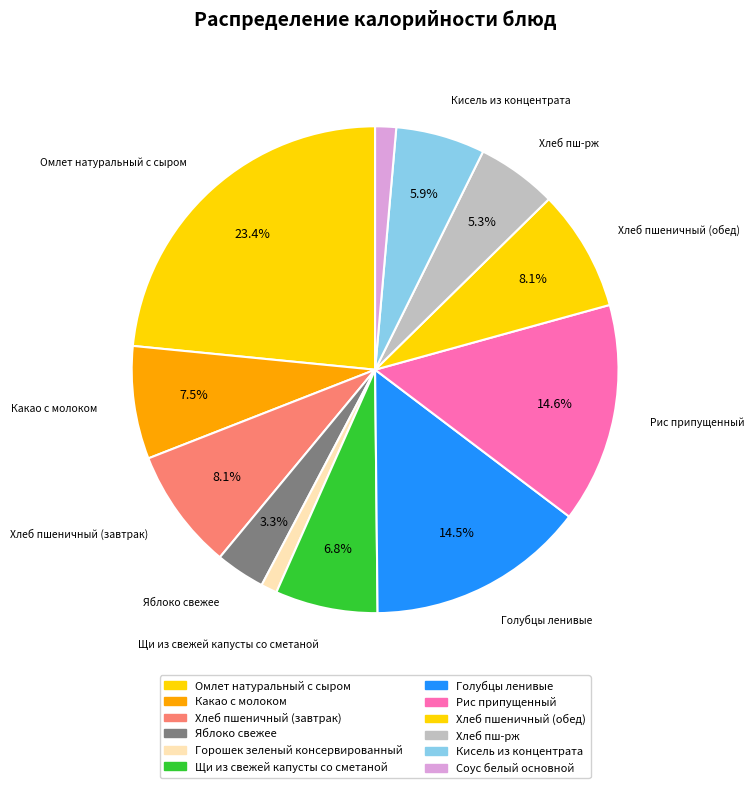

What is the smallest slice in the pie chart?

Горошек зеленый консервированный